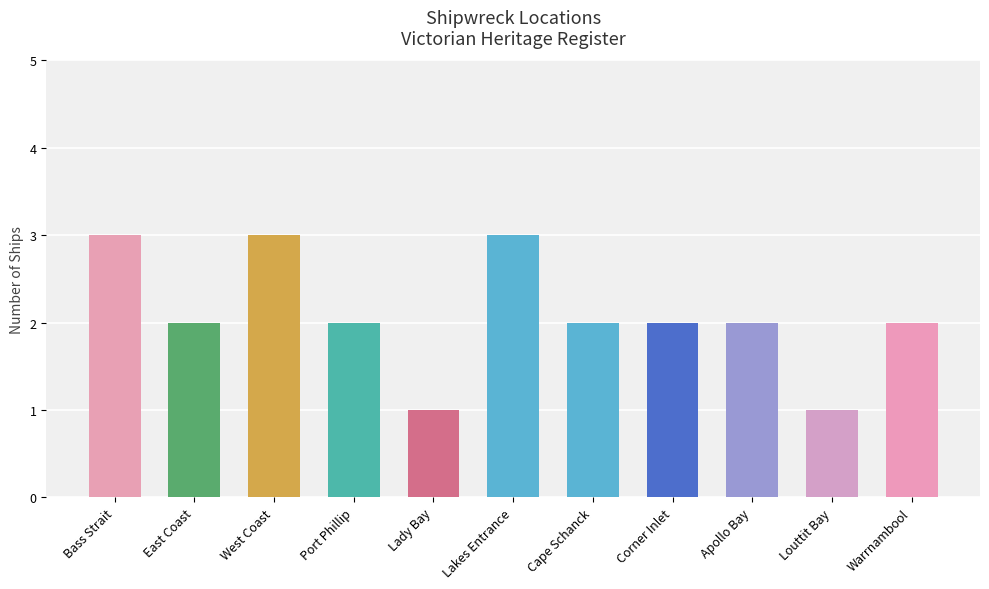

What is the maximum value shown in the chart?

3